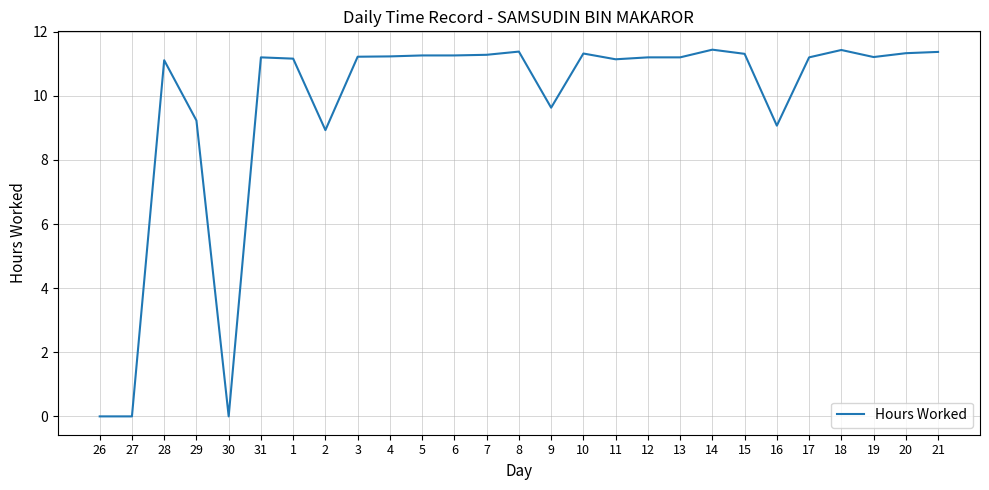

What is the maximum value shown in the chart?

11.4